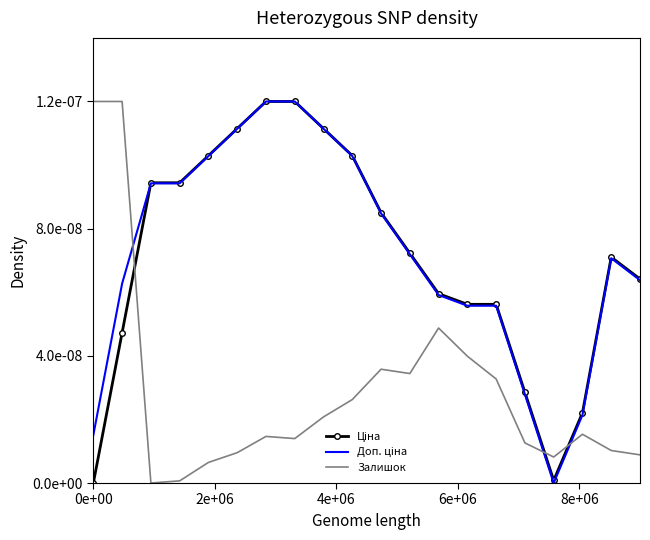

Which series ends up on top after the final intersection of Залишок and Доп. ціна?

Доп. ціна